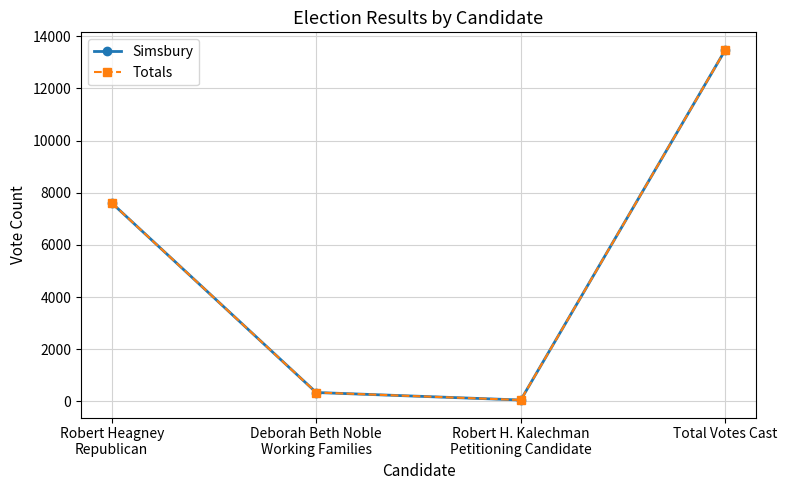

Is it true that Totals equals 52 at Robert H. Kalechman
Petitioning Candidate?

True